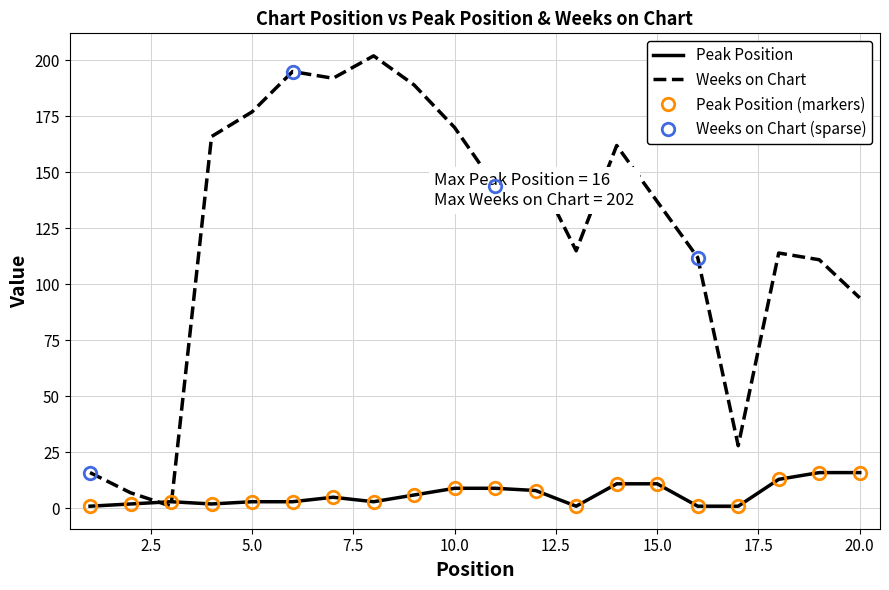

What is the total value across all series at 8?

205